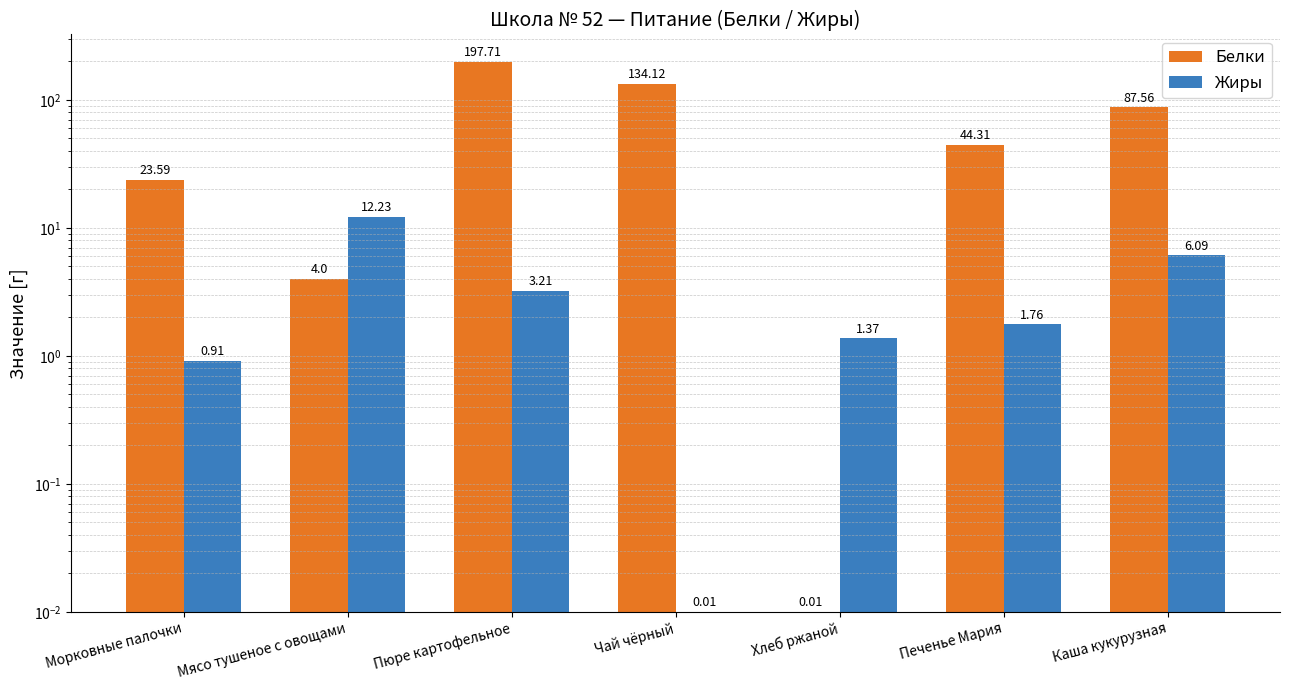

How many bars are there in total?

14